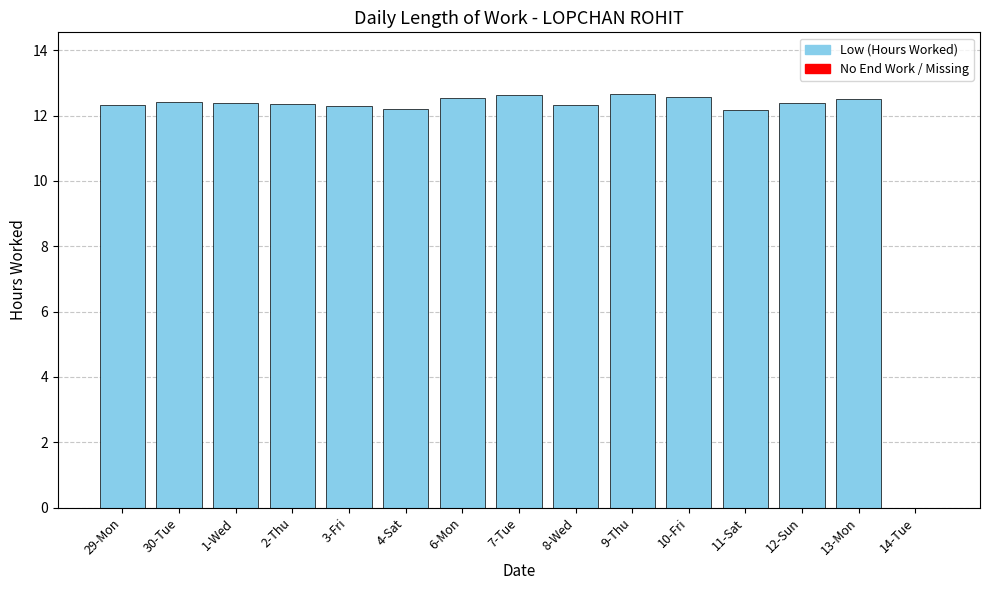

What is the sum of the values at 29-Mon and 13-Mon?

24.8